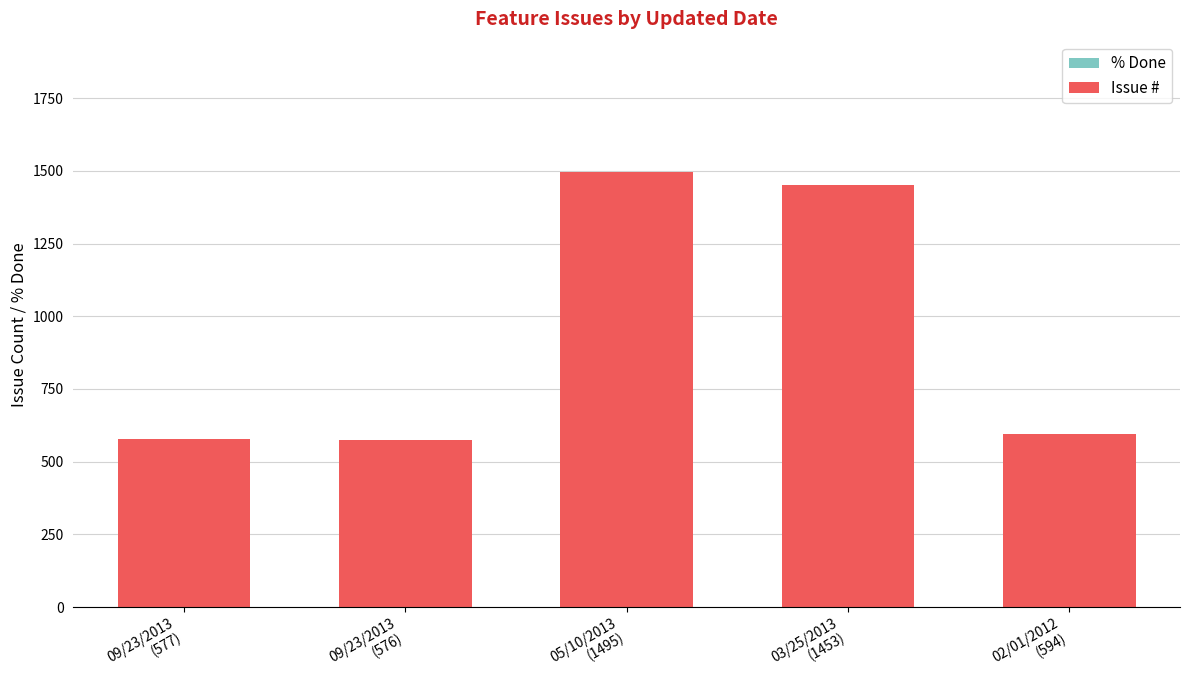

What is the value of the 1st bar from the left?

577